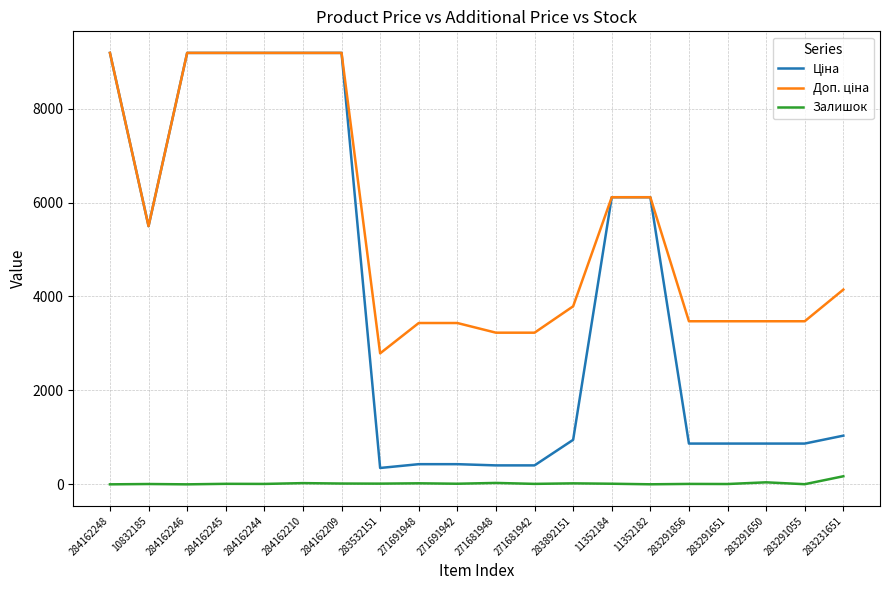

What is the greatest value displayed?

9185.1